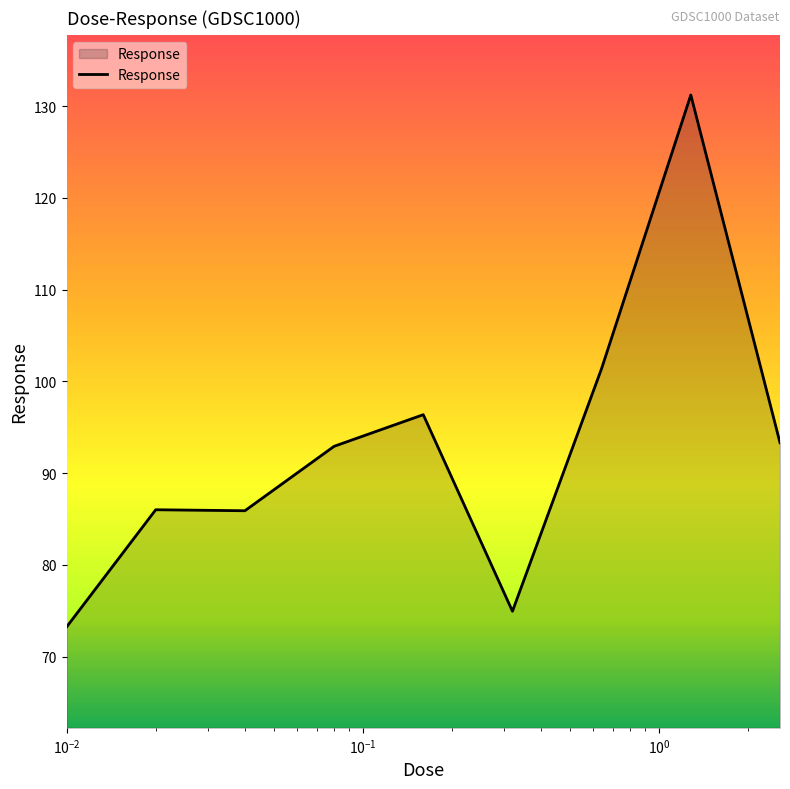

What is the greatest value displayed?

131.2